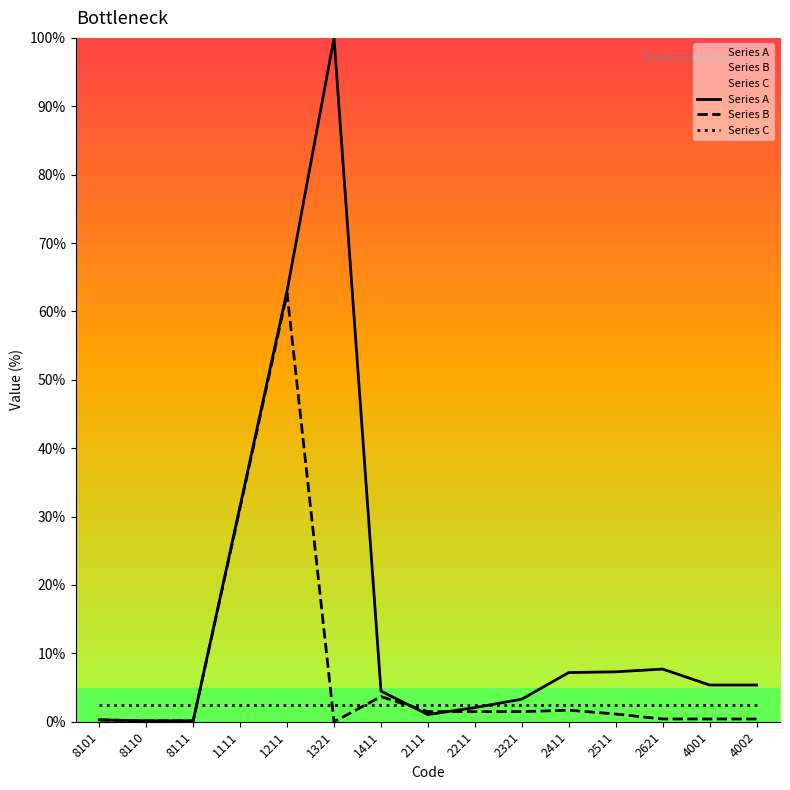

How many data points in Series A are less than 5?

7